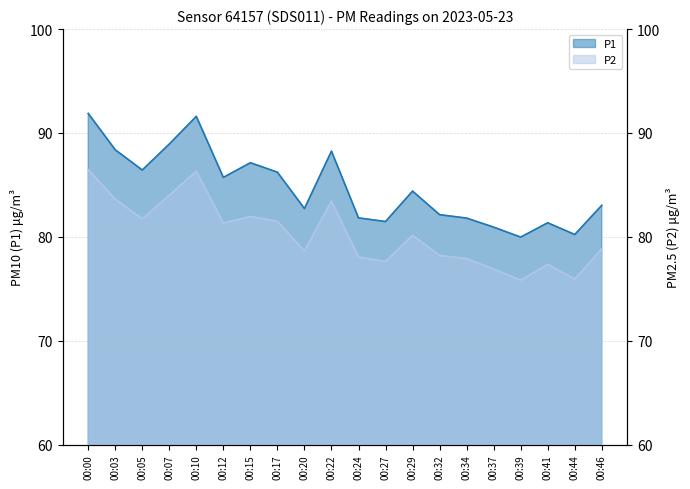

What is the value of the P2 point at the 16th from the left?

76.9